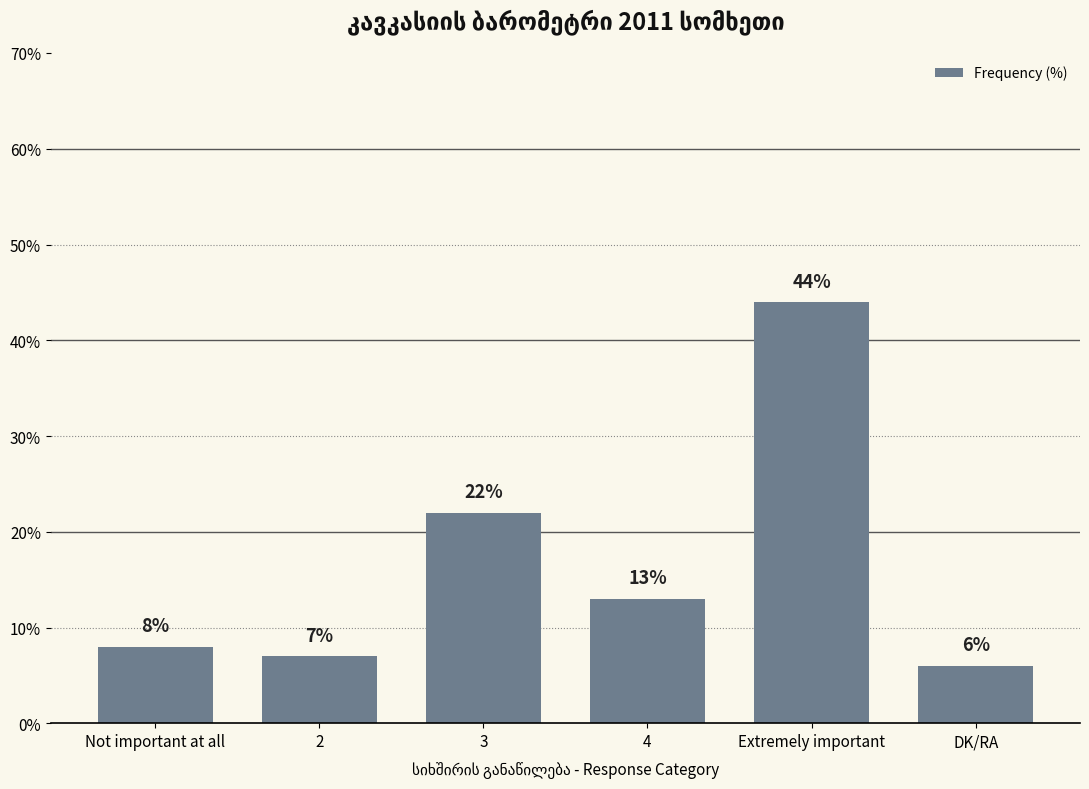

What is the sum of the values at Not important at all and 2?

15